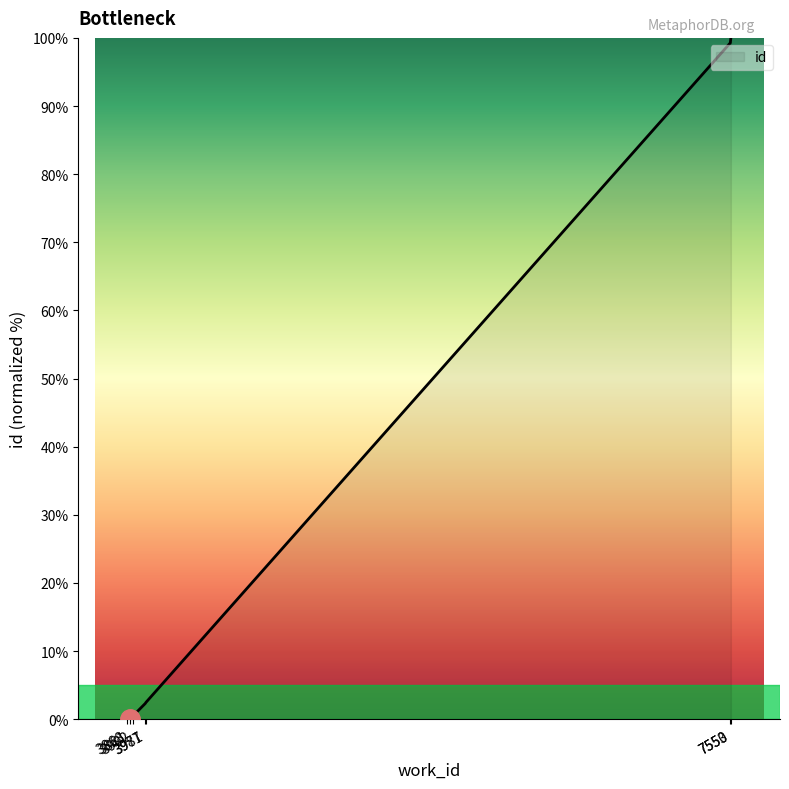

Is it true that the value at 3977 is 2.3?

True